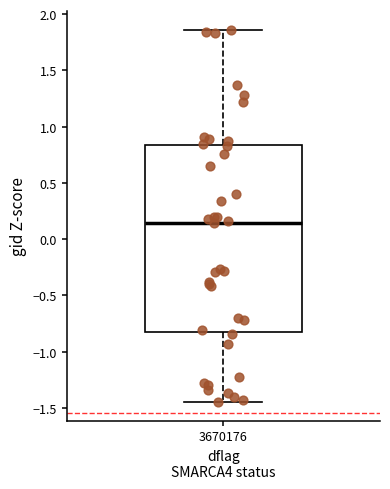

Where is the upper edge of the box at x = 3670176 on the y-axis? The values are not printed on the chart, so give them approximately, as read against the axis.

0.85